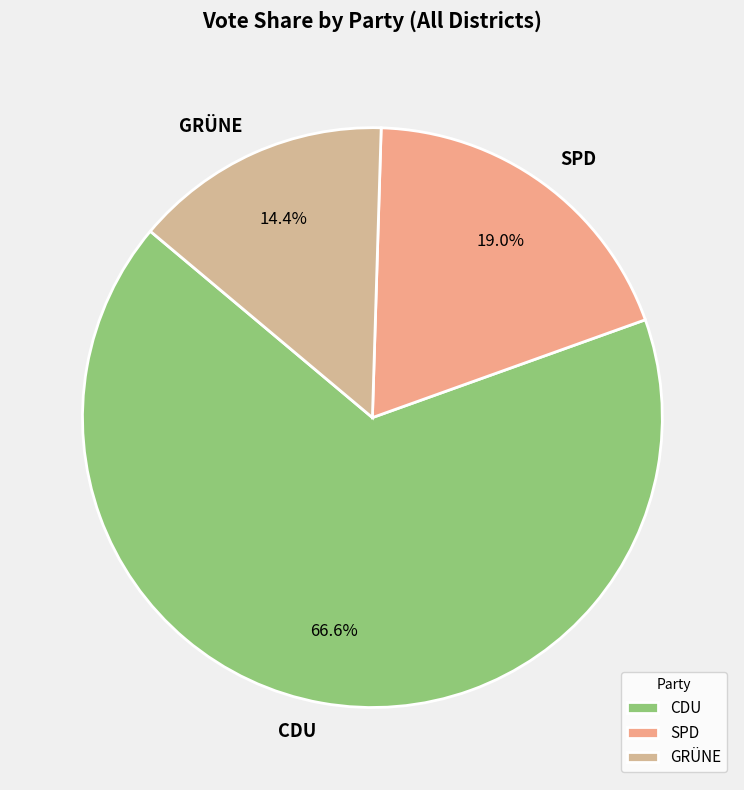

To the nearest percent, what is the difference between the largest and smallest slice percentages?

52%